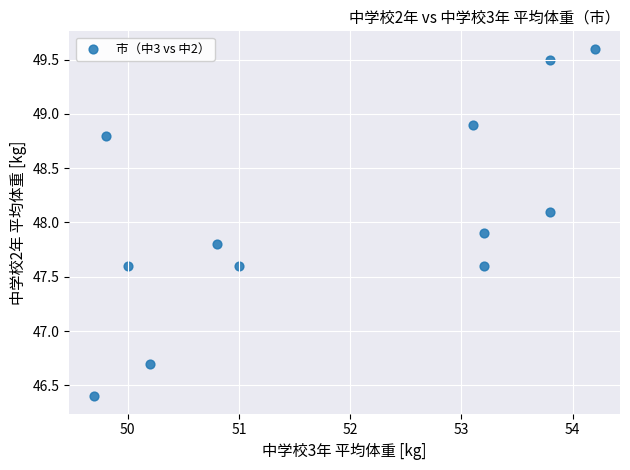

What is the average X value?

51.9